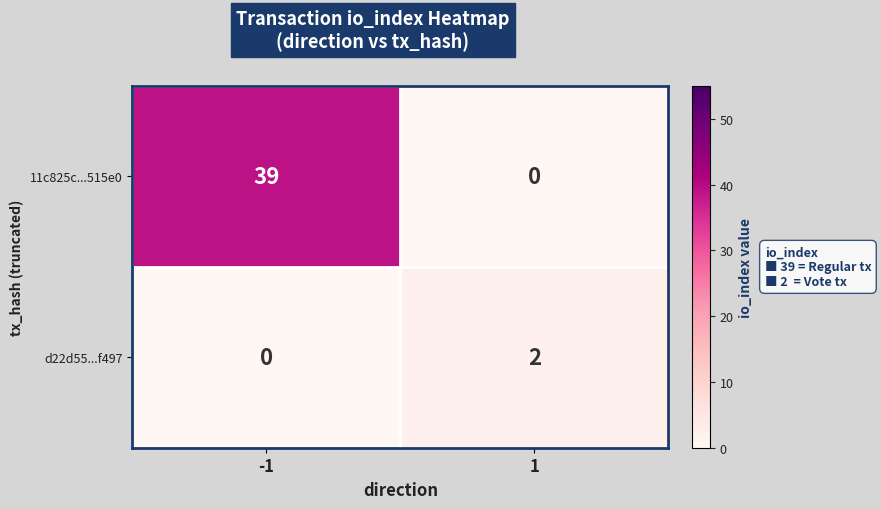

Which series has the largest total across all categories?

11c825c...515e0